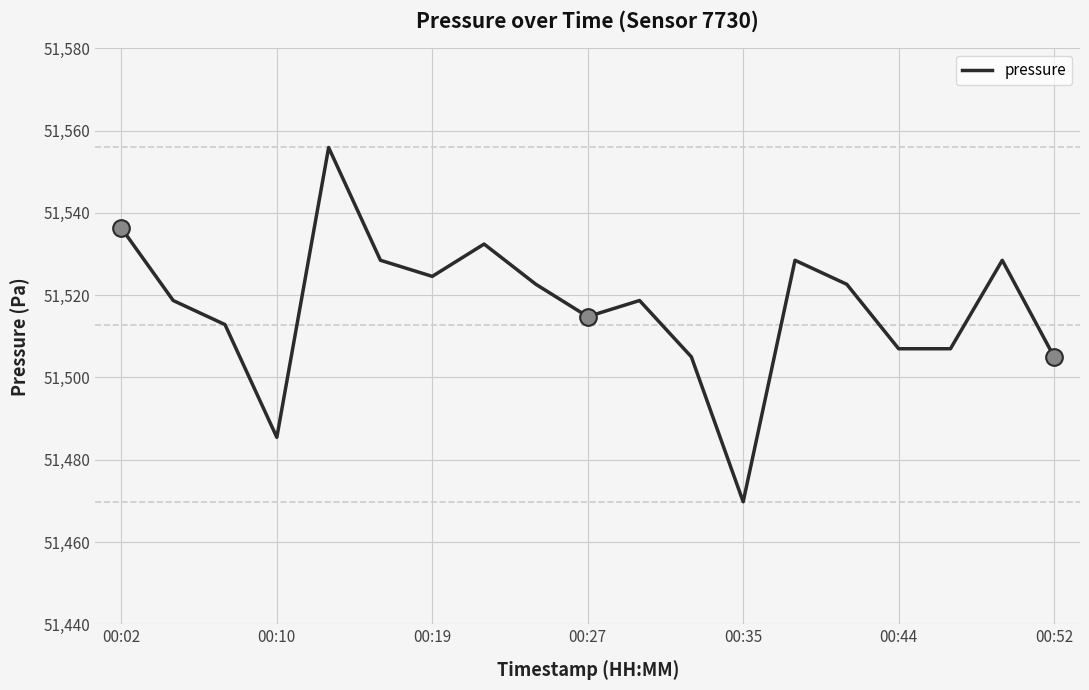

What is the greatest value displayed?

51555.9